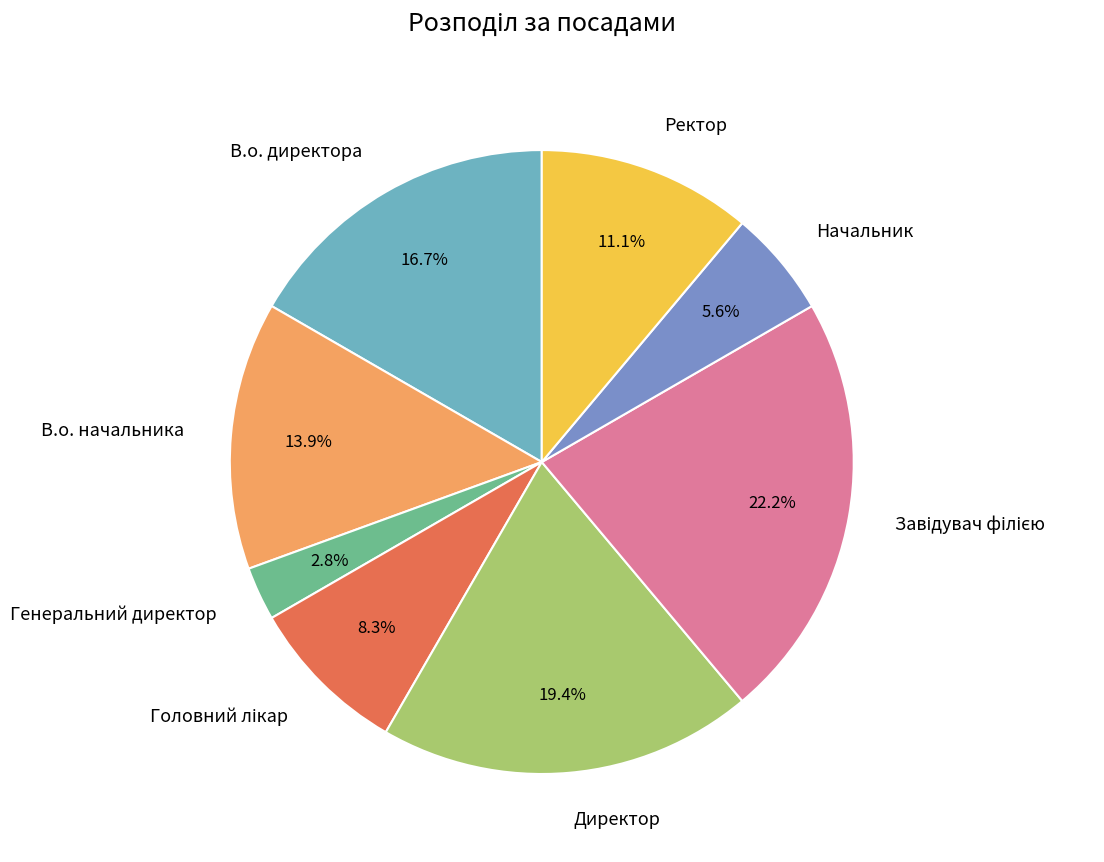

How many segments does this pie chart have?

8